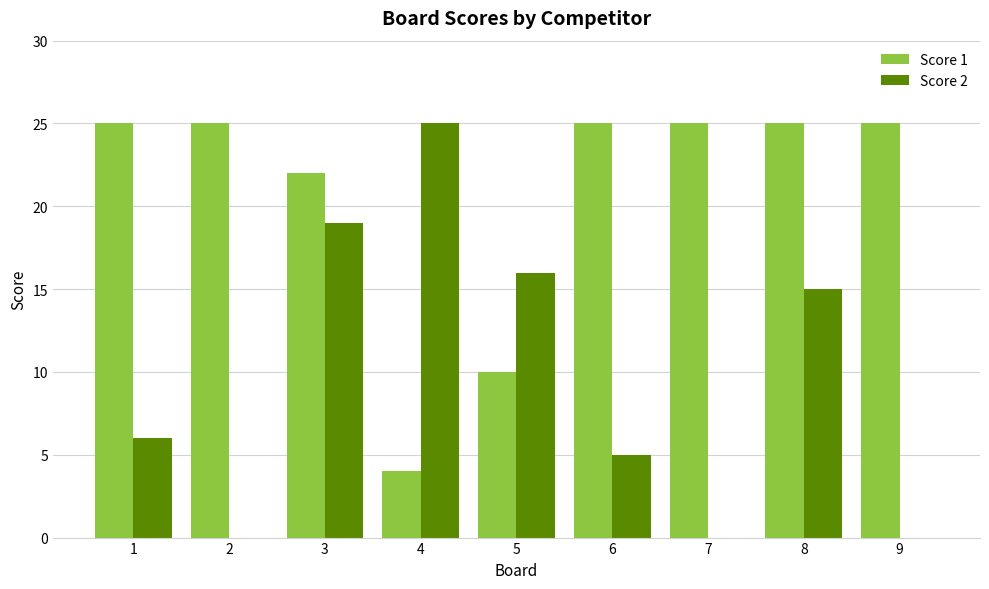

Is it true that Score 1 equals 25 at 2?

True